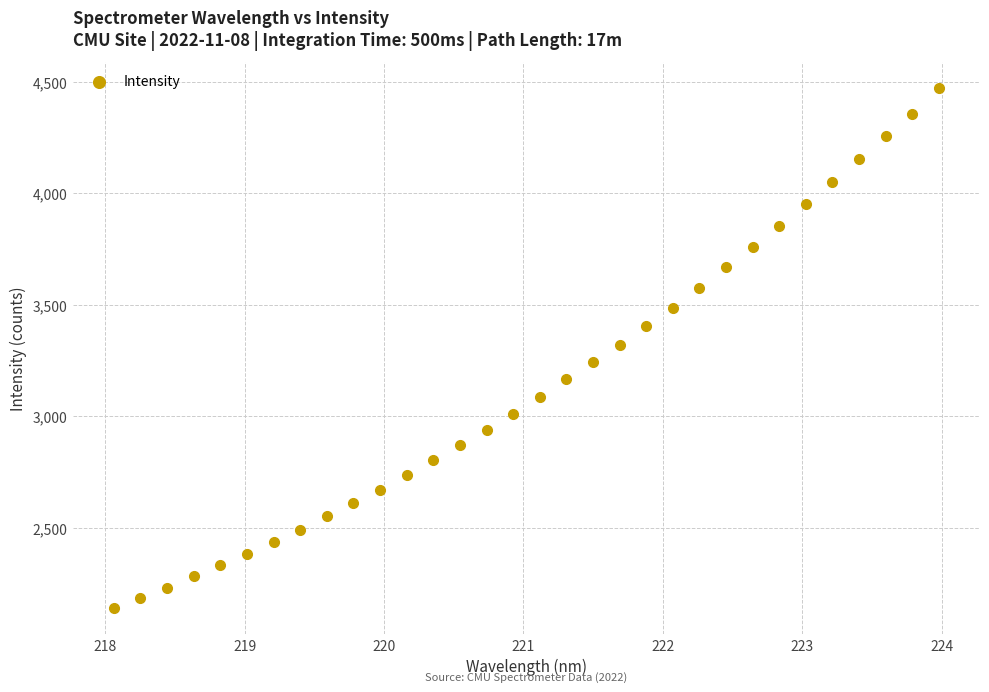

What is the range of X values (max minus min)?

5.9